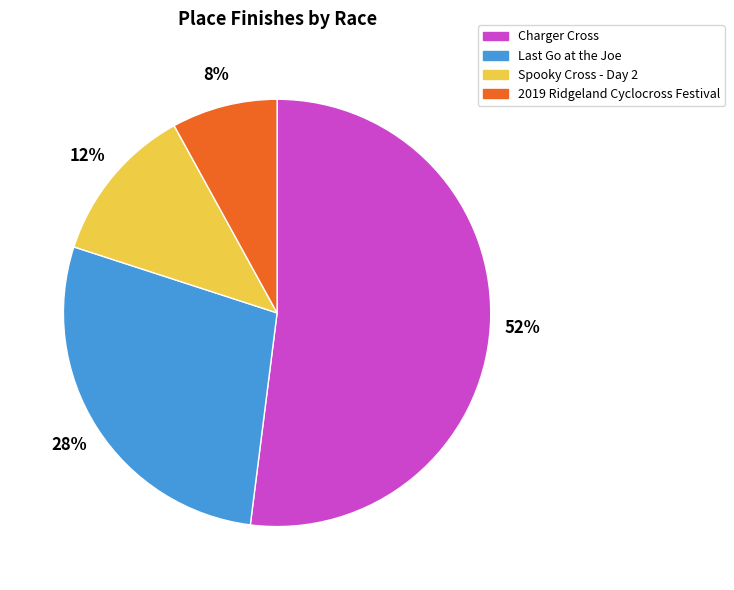

Which slice is the smallest?

2019 Ridgeland Cyclocross Festival